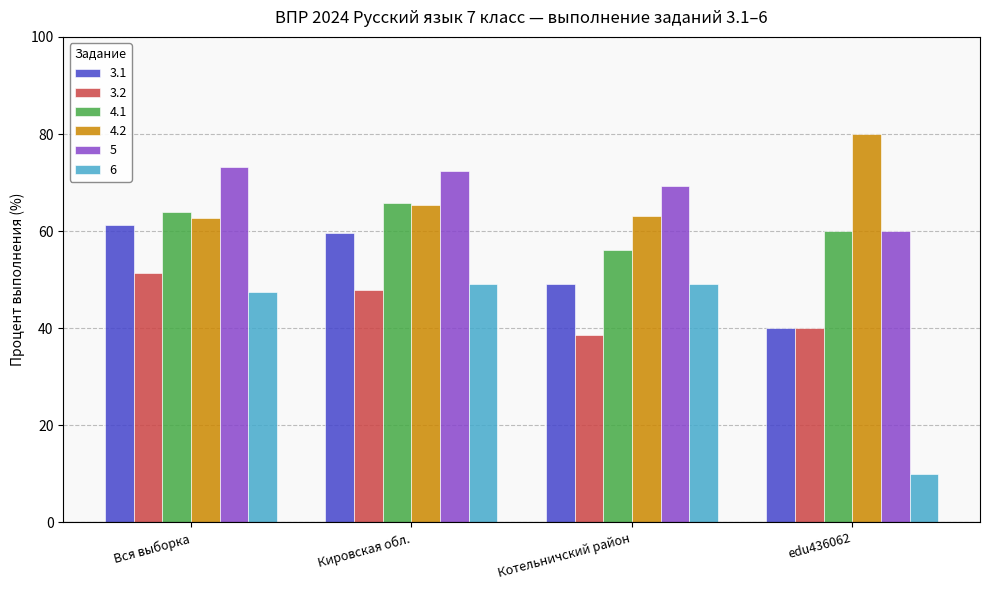

What is the average value of the 3.2 series?

44.5